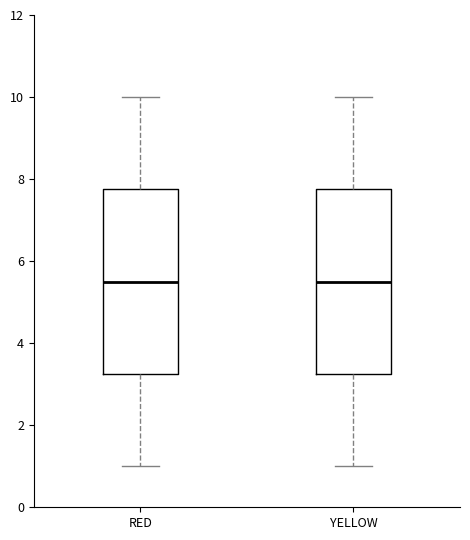

Where is the upper edge of the box for RED on the y-axis? The values are not printed on the chart, so give them approximately, as read against the axis.

7.8